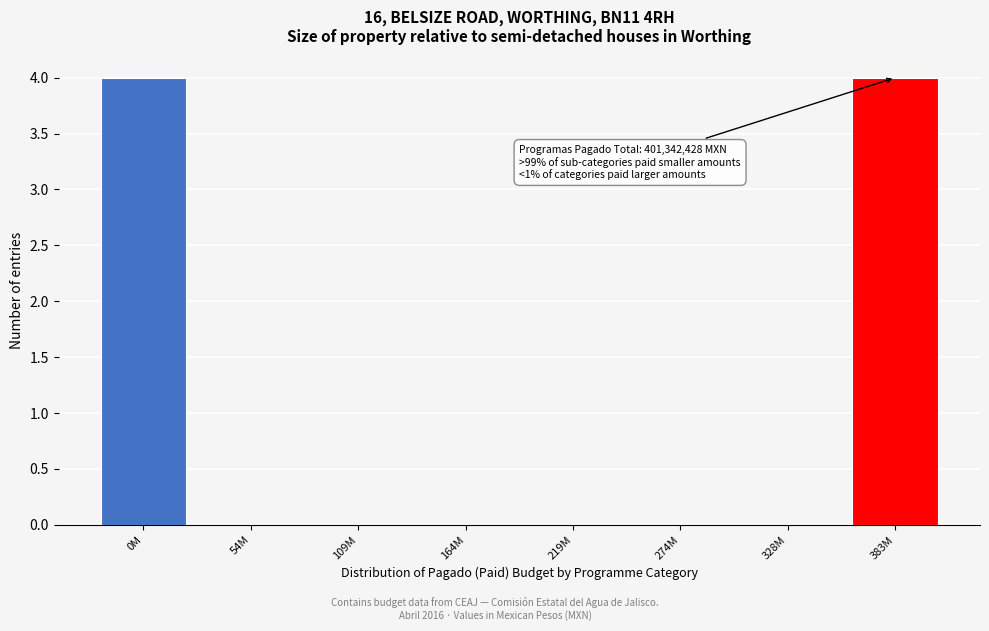

Reading left to right, extract all data points from this chart.

0M=4	54M=0	109M=0	164M=0	219M=0	274M=0	328M=0	383M=4